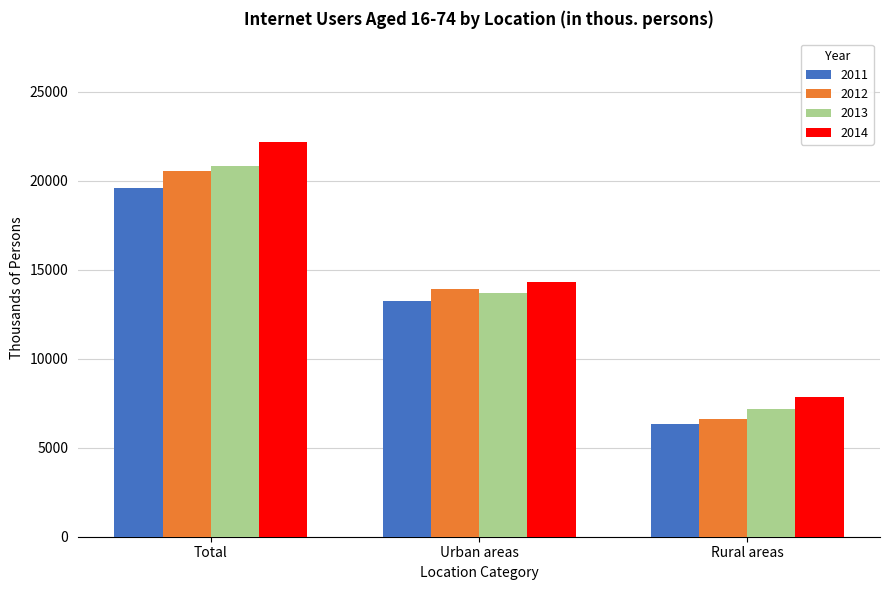

List the series in order of their peak value, highest first.

2014, 2013, 2012, 2011